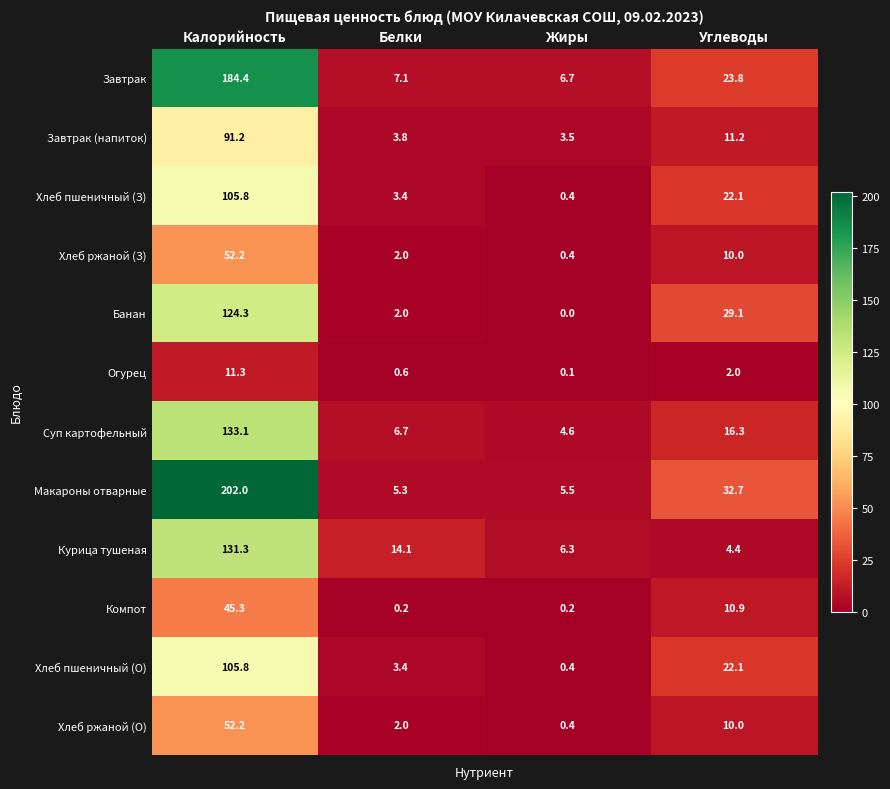

Rank the categories by Хлеб ржаной (О) value from lowest to highest.

Жиры, Белки, Углеводы, Калорийность